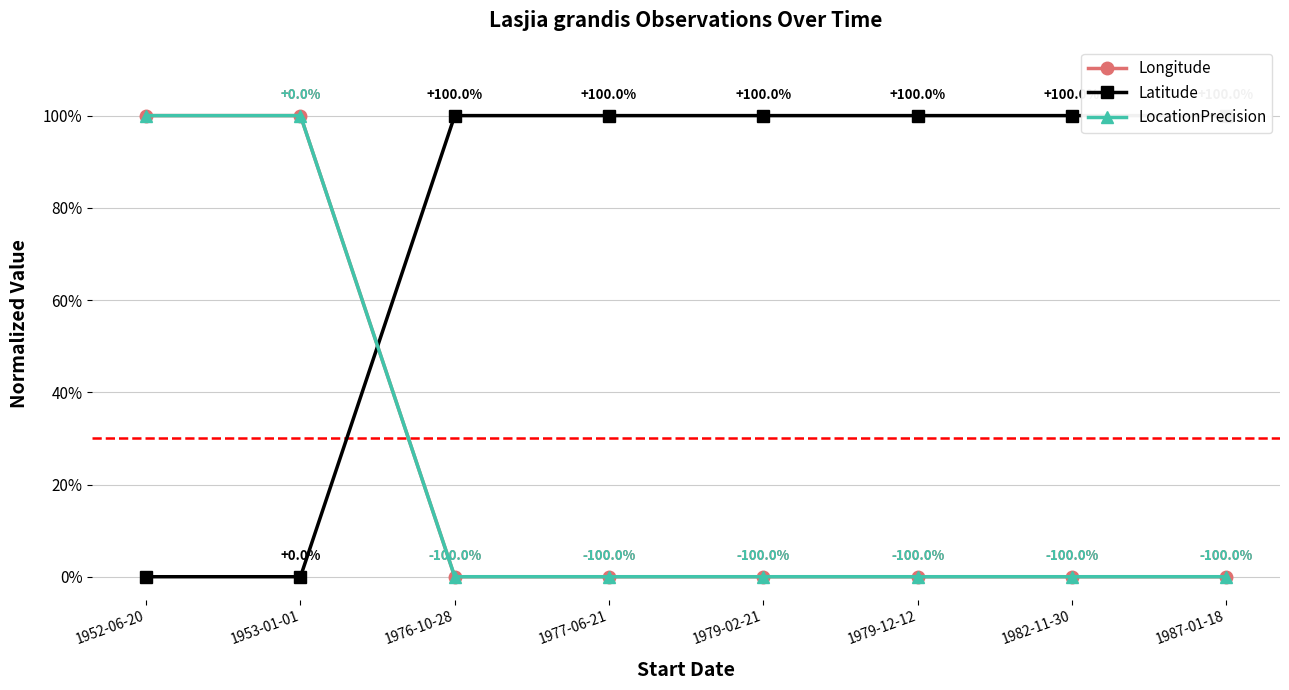

Reading right to left, what are all the values shown in this chart?

Longitude: 0	0	0	0	0	0	100	100
Latitude: 100	100	100	100	100	100	0	0
LocationPrecision: 0	0	0	0	0	0	100	100